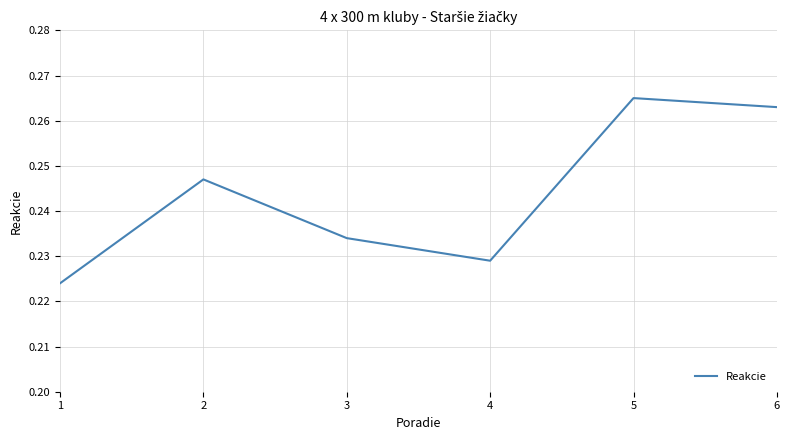

List the labels in order of value, smallest first.

1, 4, 3, 2, 6, 5